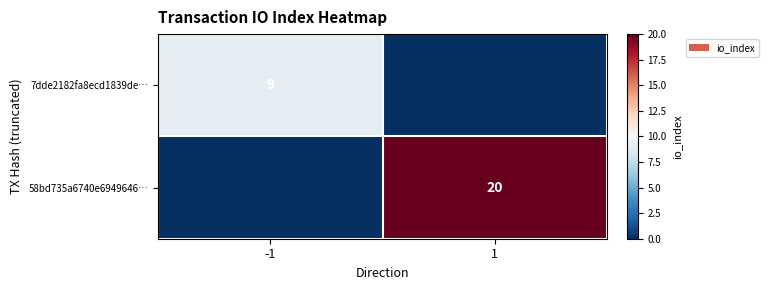

True or false: 58bd735a6740e6949646… has a value of 20 at 1.

True